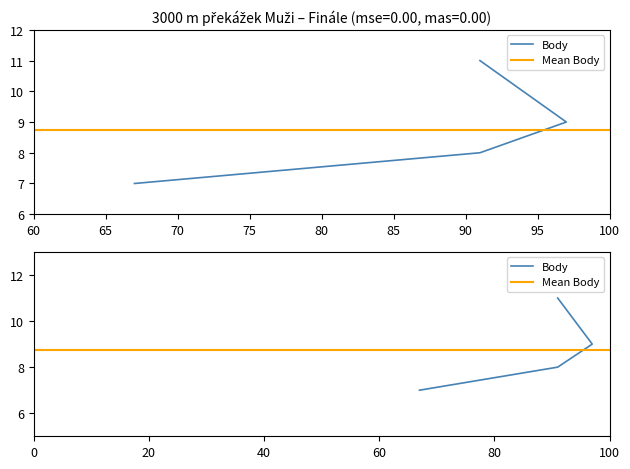

What is the difference between the values at Kostecký Jan (91) and Martinek Ondřej (97)?

2